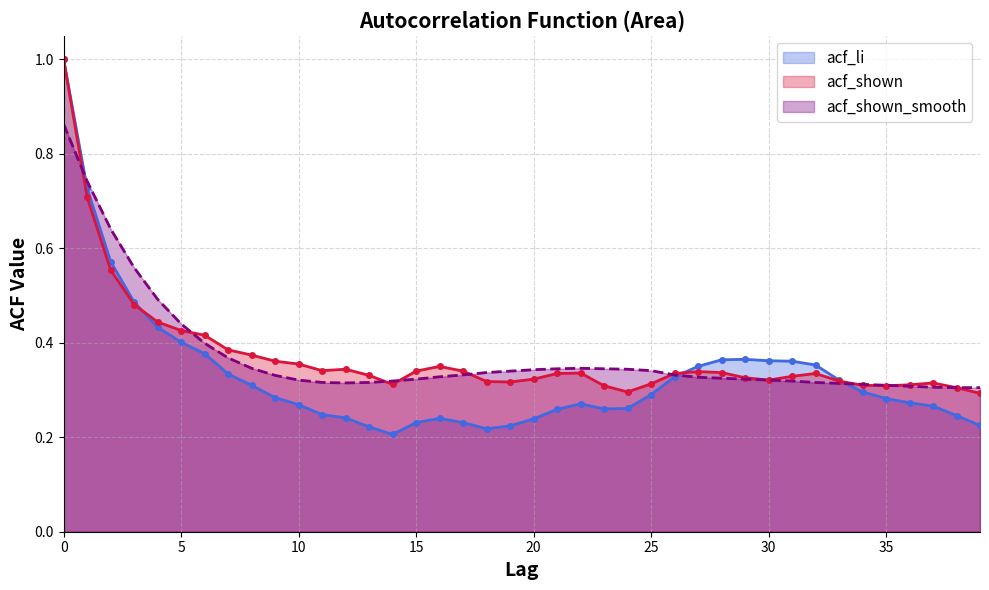

What is the total value across all series at 26?

1.0